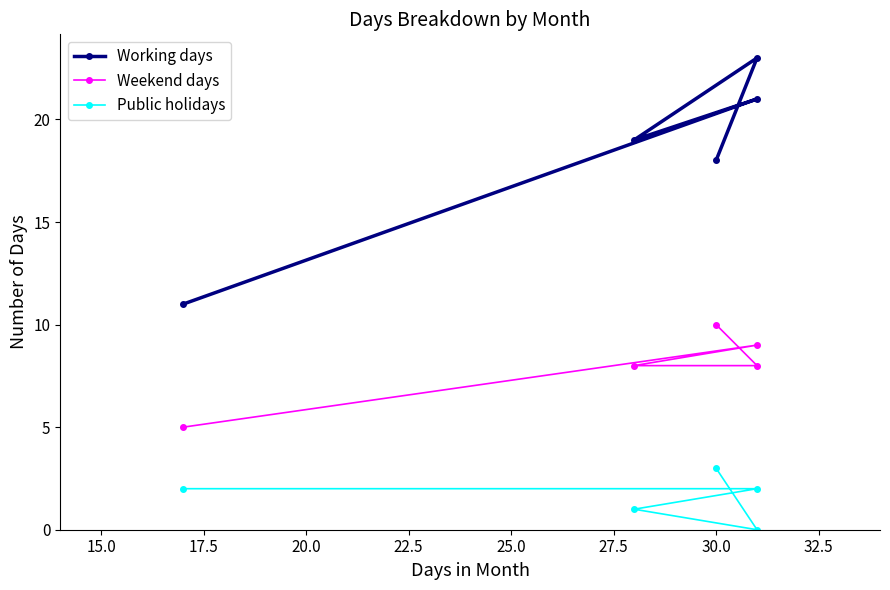

Reading left to right, transcribe all the data shown in this chart.

Working days: 11	21	19	23	18
Weekend days: 5	9	8	8	10
Public holidays: 2	2	1	0	3